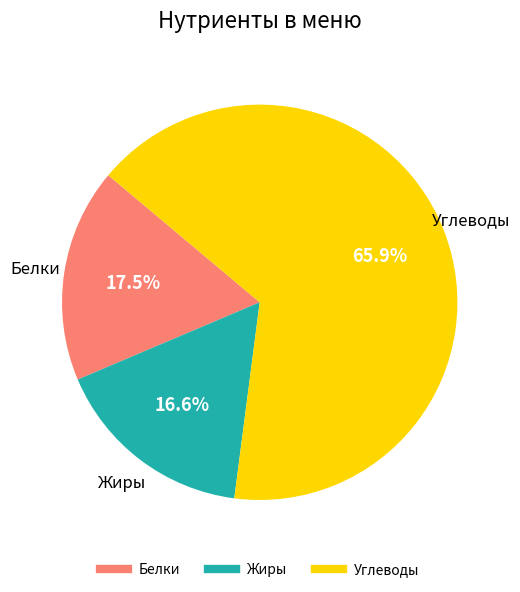

Is there a majority slice in this chart?

Yes